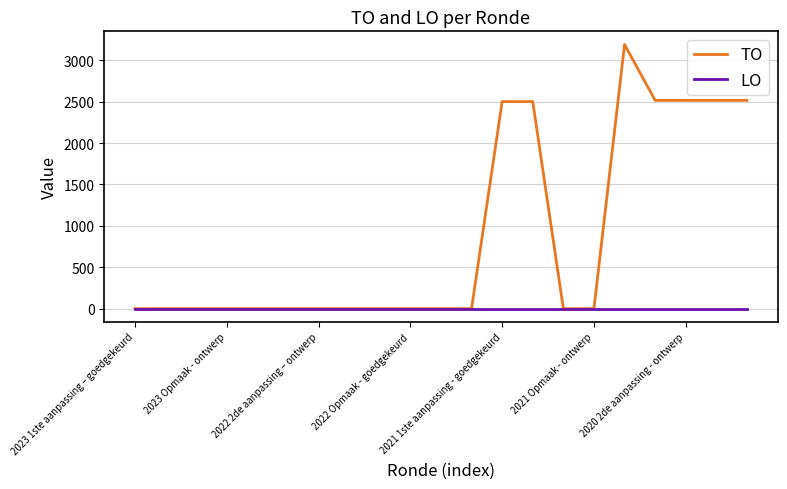

Which series has the widest spread of values?

TO